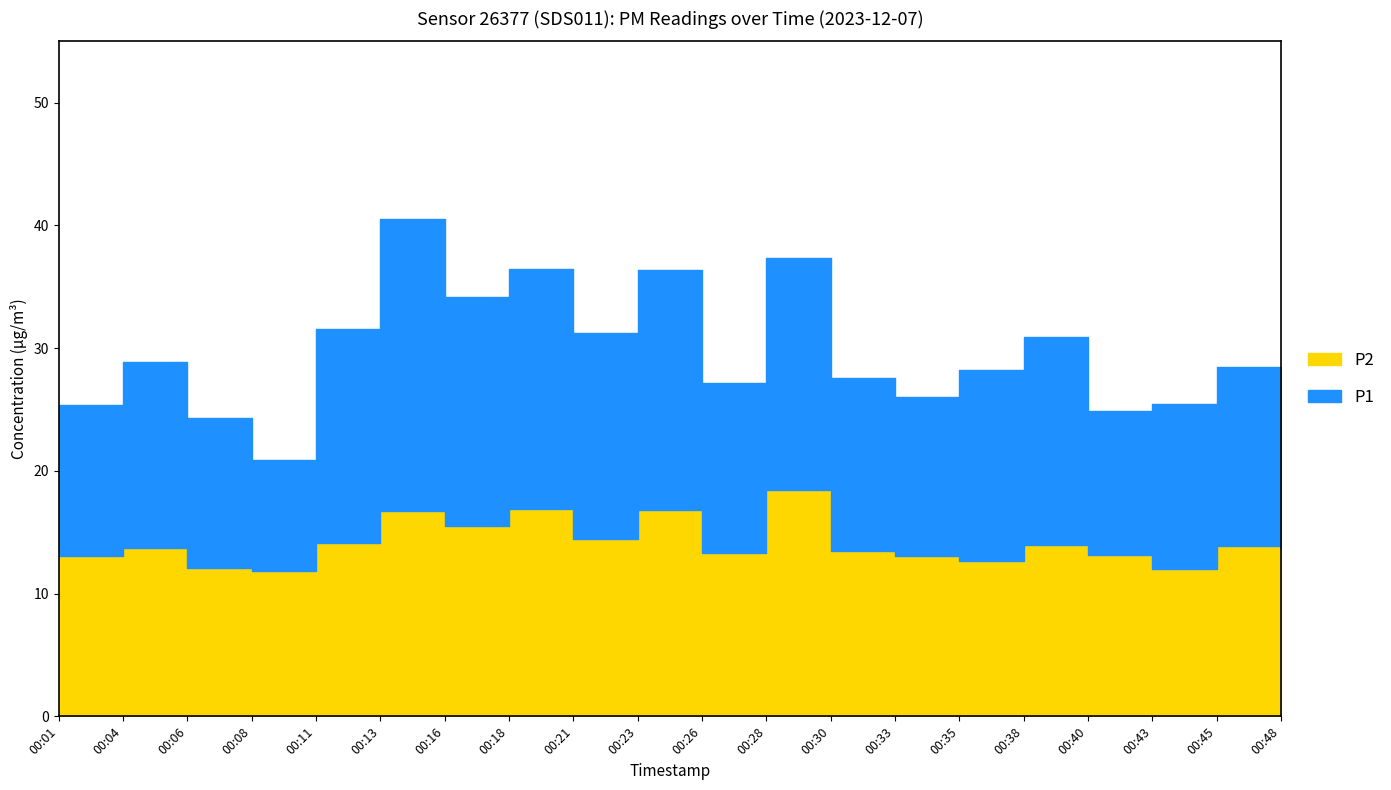

True or false: P1 and P2 intersect in this chart.

False